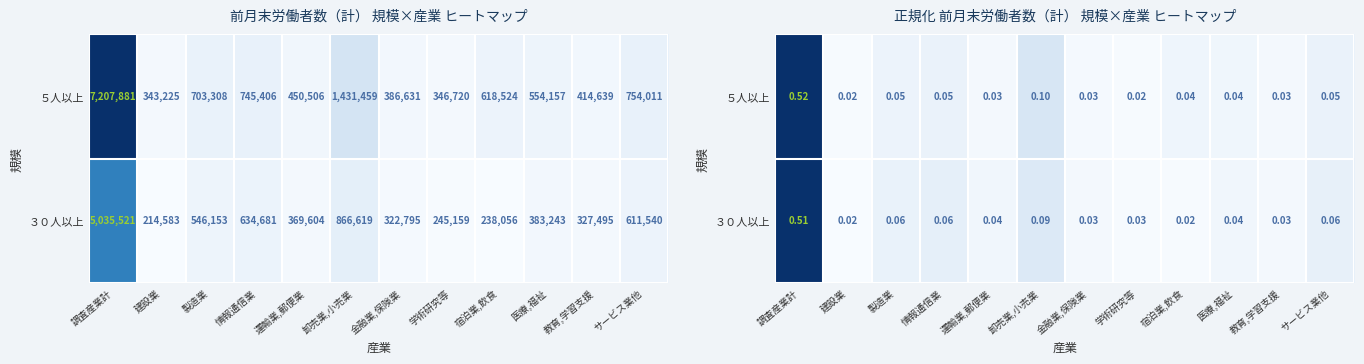

What is the difference between the second highest and minimum values in the ３０人以上 series?

0.1